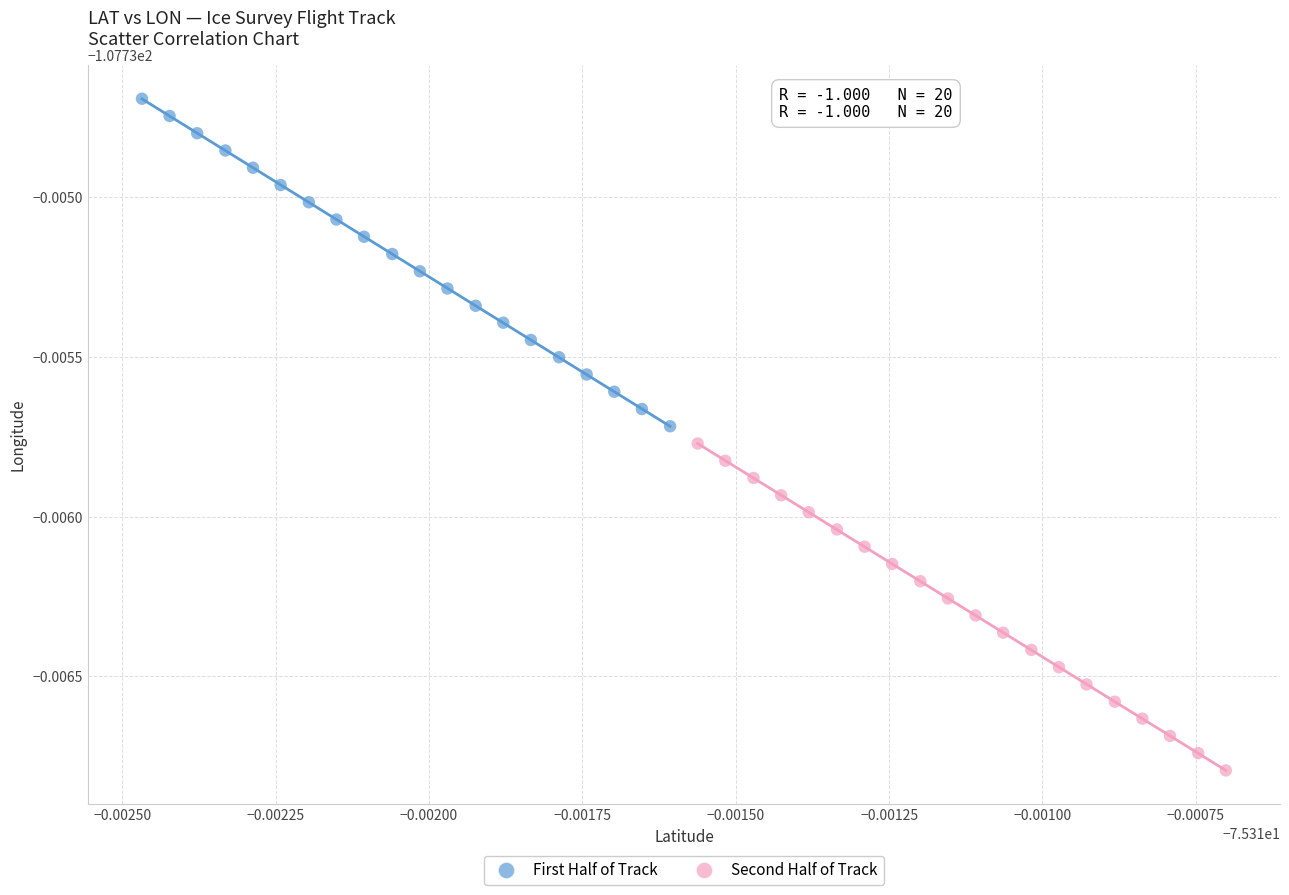

What are all the series names shown in the legend?

First Half of Track, Second Half of Track